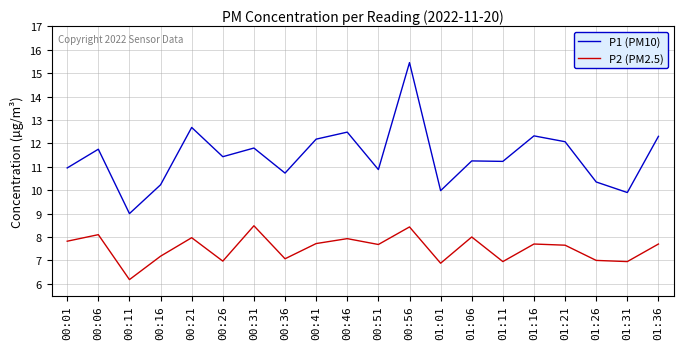

True or false: P1 (PM10) and P2 (PM2.5) intersect in this chart.

False